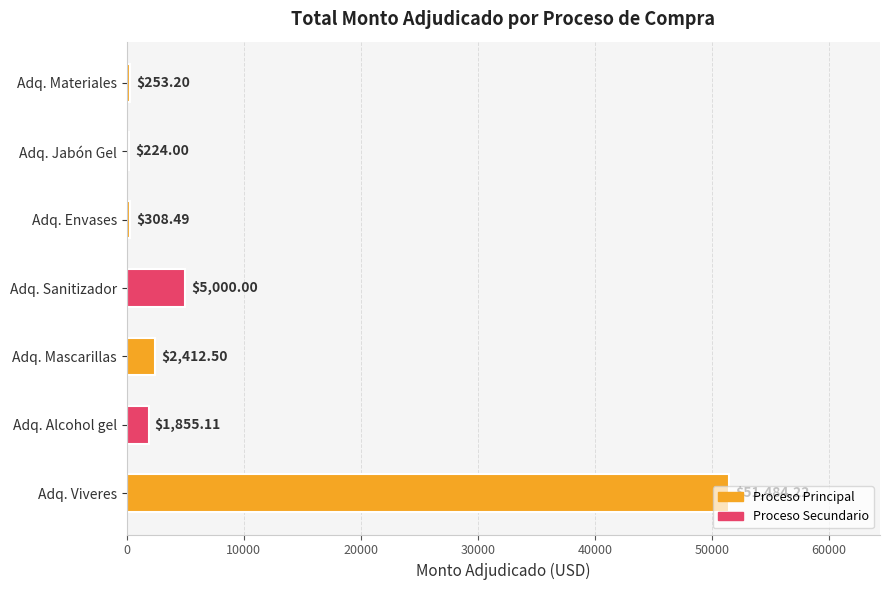

Rank the categories by value from lowest to highest.

Adq. Jabón Gel, Adq. Materiales, Adq. Envases, Adq. Alcohol gel, Adq. Mascarillas, Adq. Sanitizador, Adq. Viveres